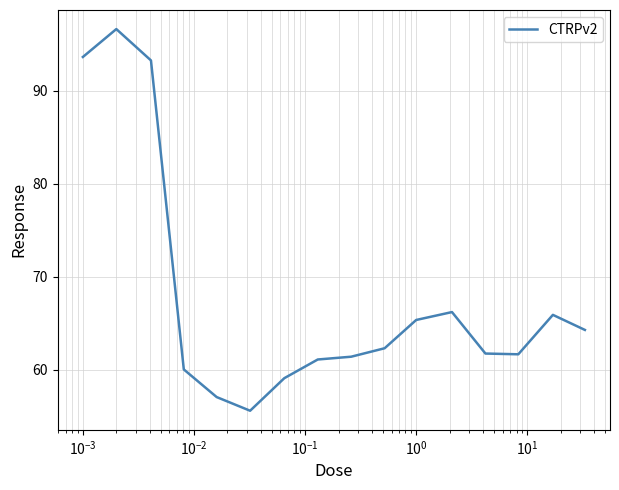

What is the minimum value shown in the chart?

55.6